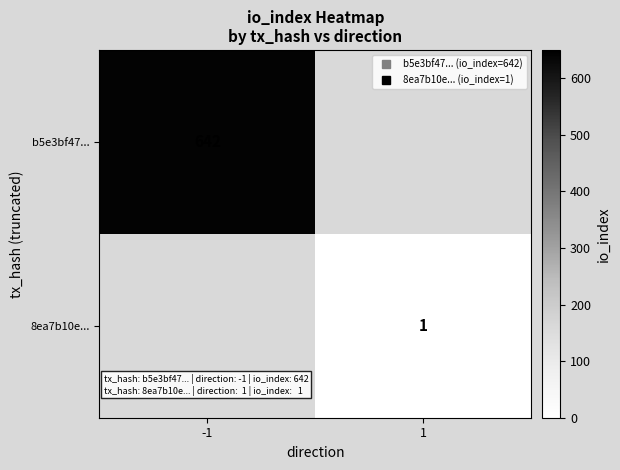

How many data points does each series have?

2